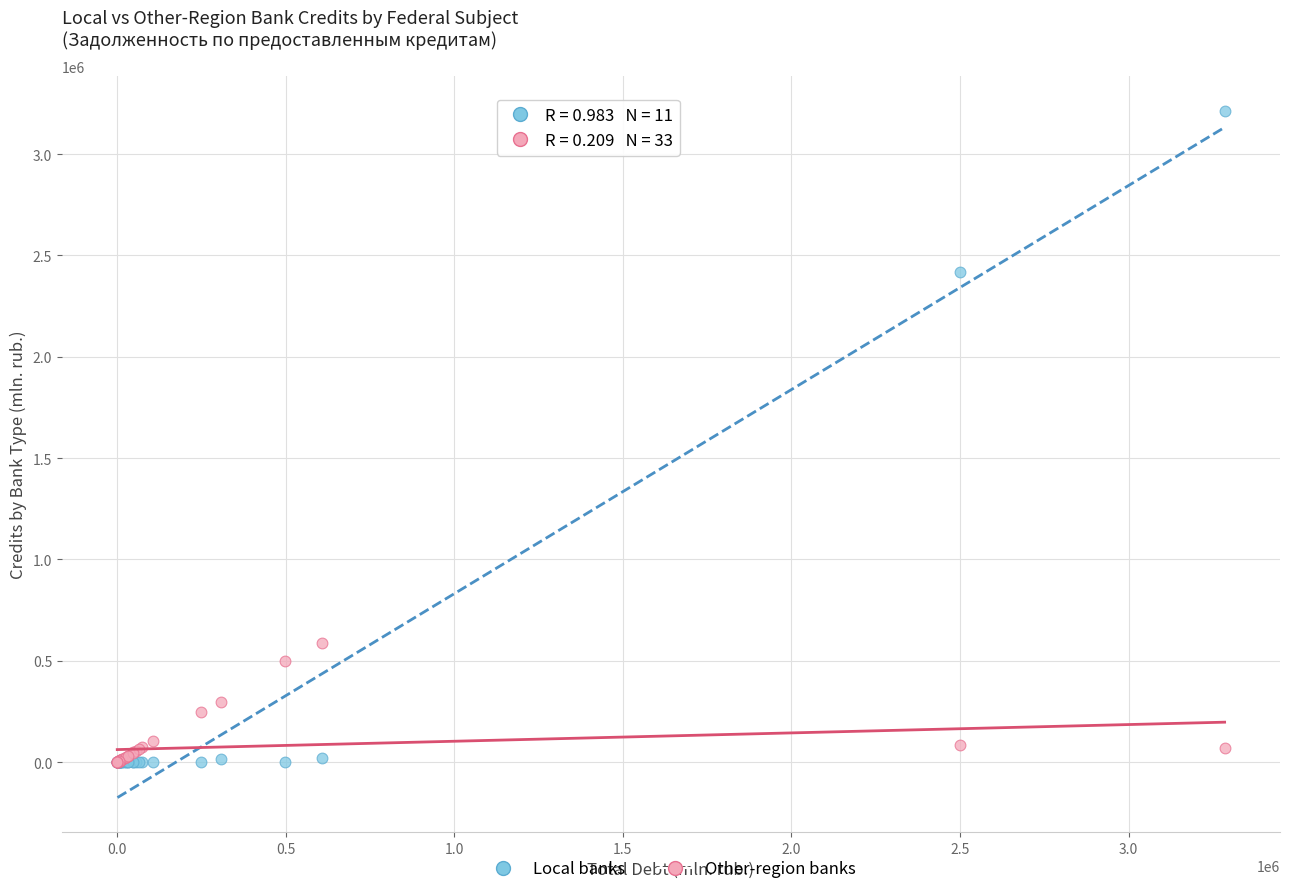

Across all series, what Y value is closest to 1606807?

2418008